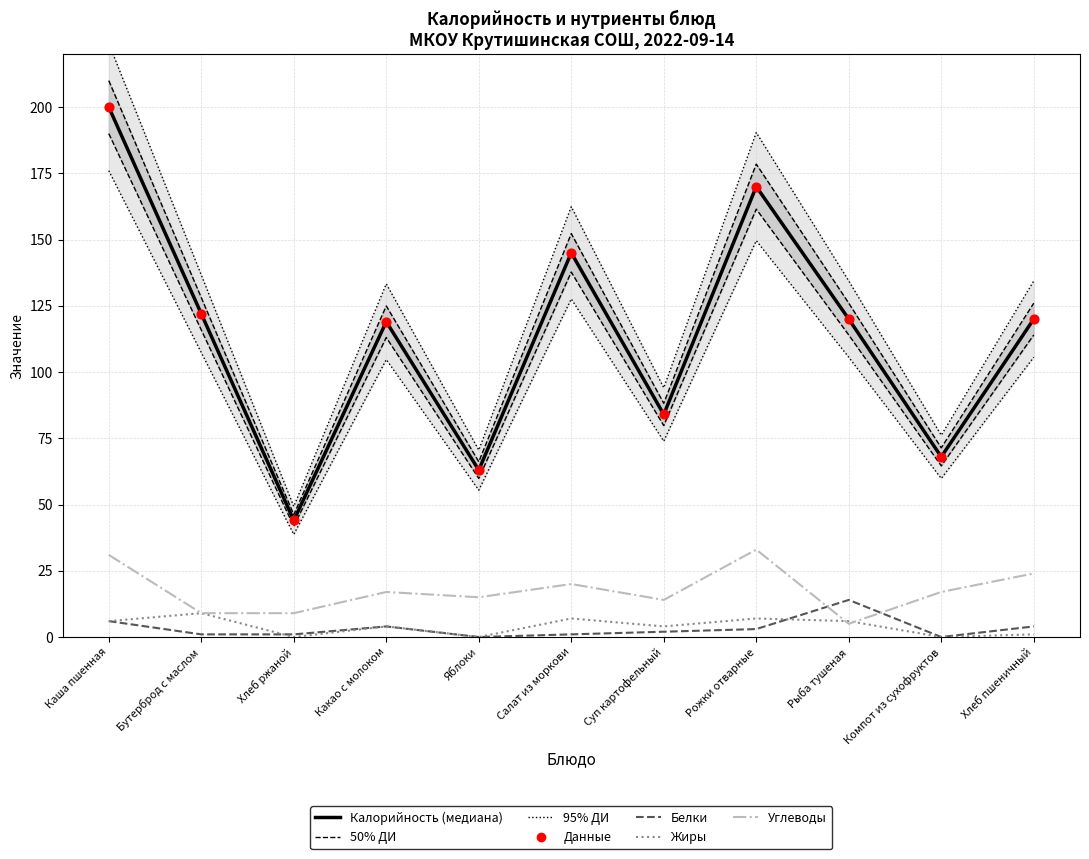

Which series has the largest total across all categories?

Калорийность